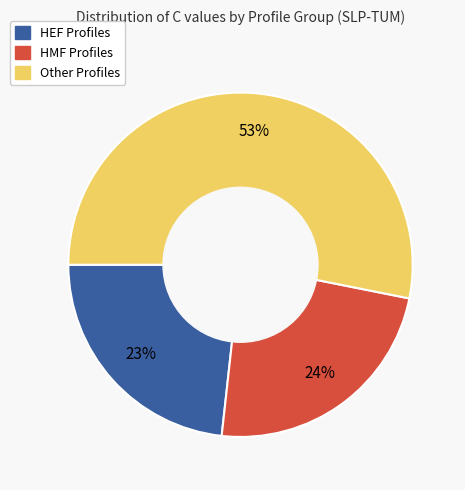

Does any single category account for the majority?

Yes